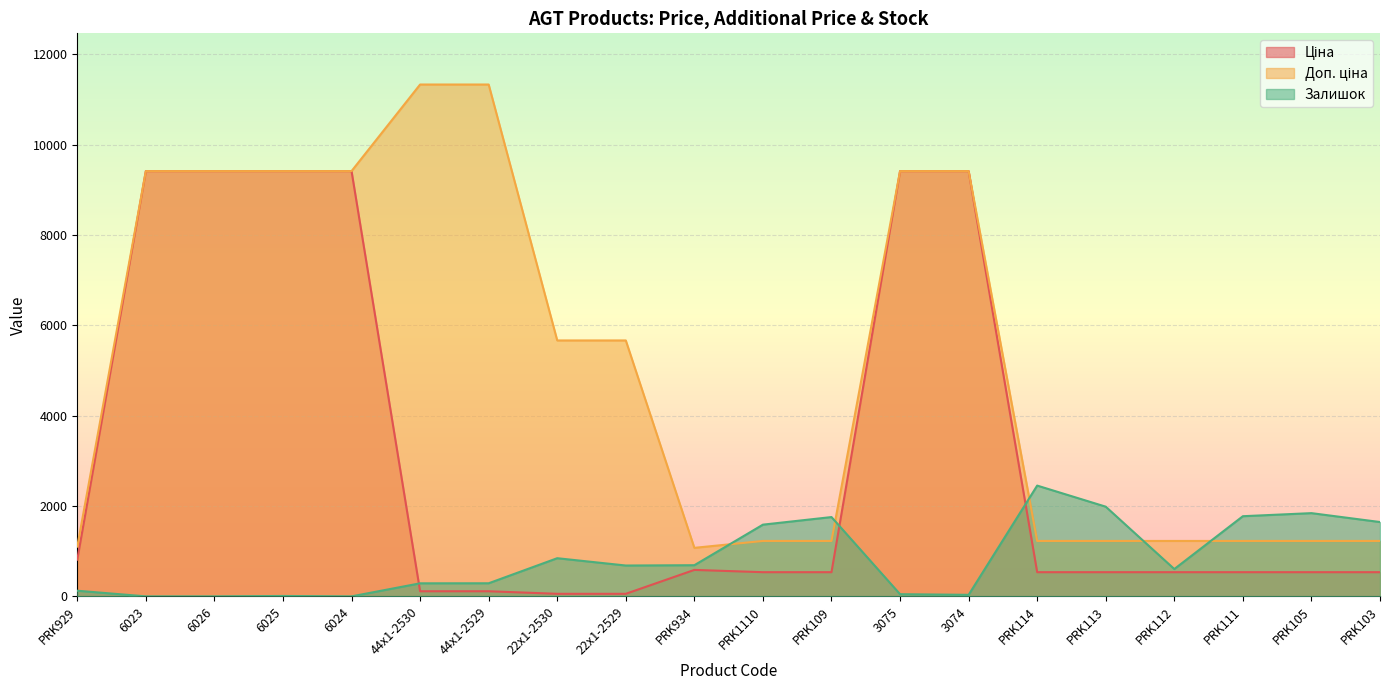

True or false: Доп. ціна has more than 2 points higher than both neighbors.

False